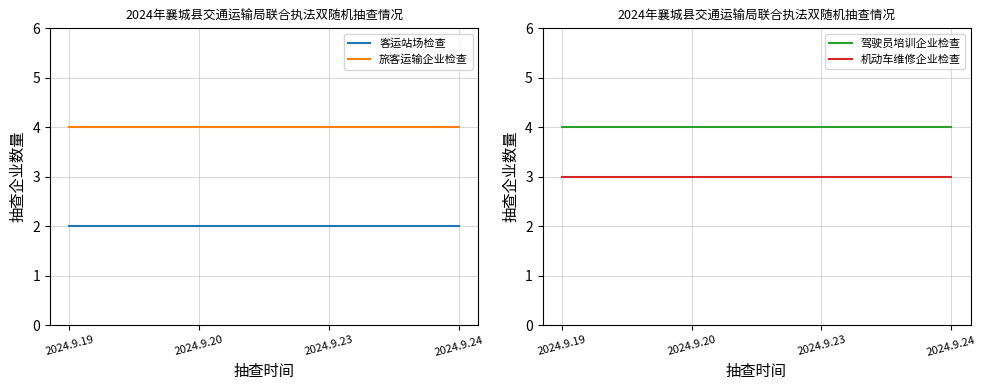

Which series has the widest spread of values?

客运站场检查